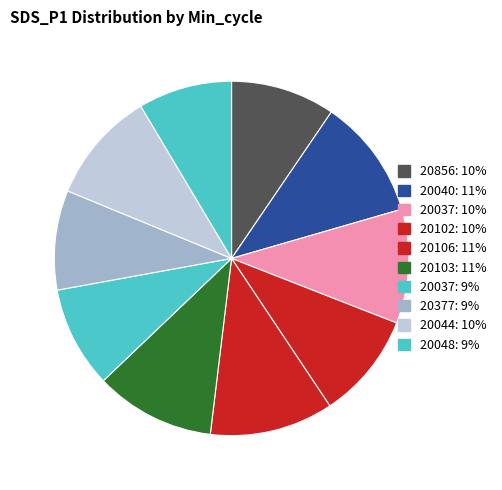

Which category has the smallest portion of the pie?

20048